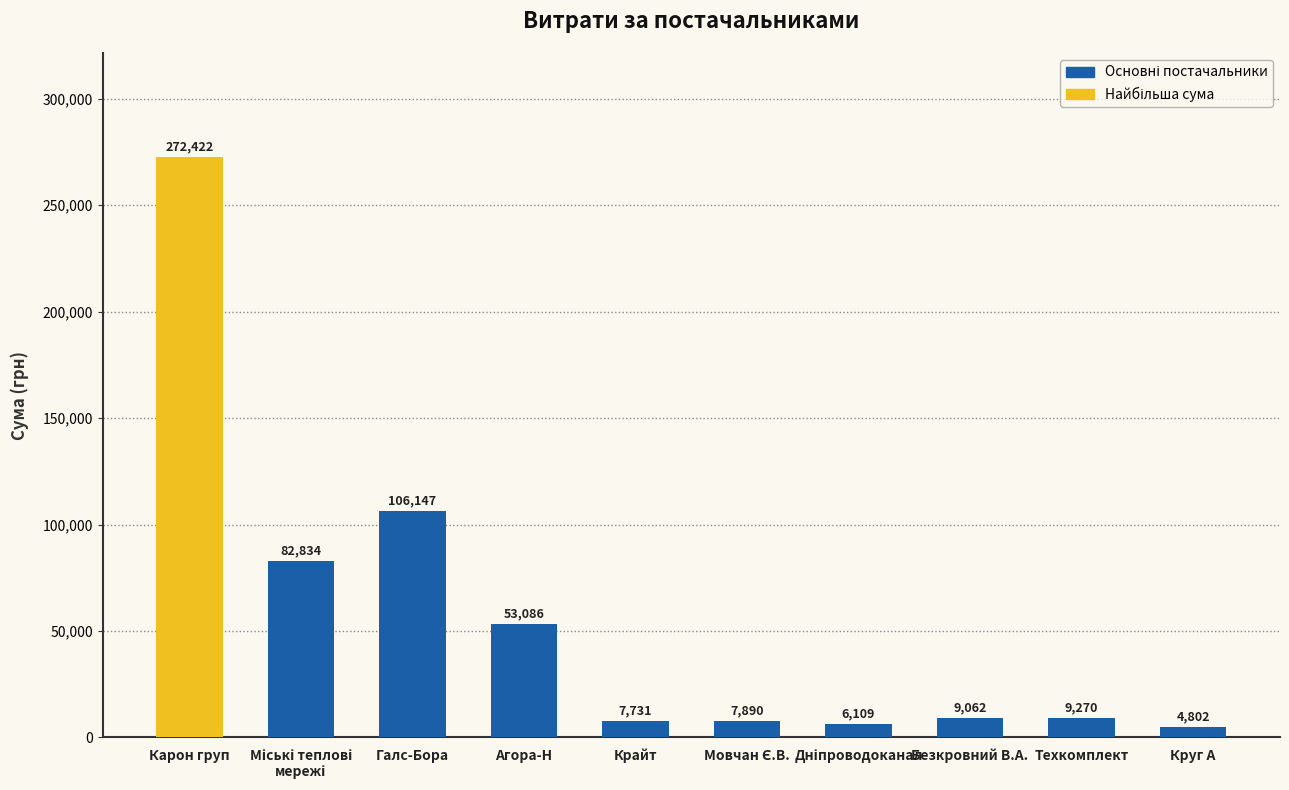

Which label corresponds to the largest value in the chart?

Карон груп